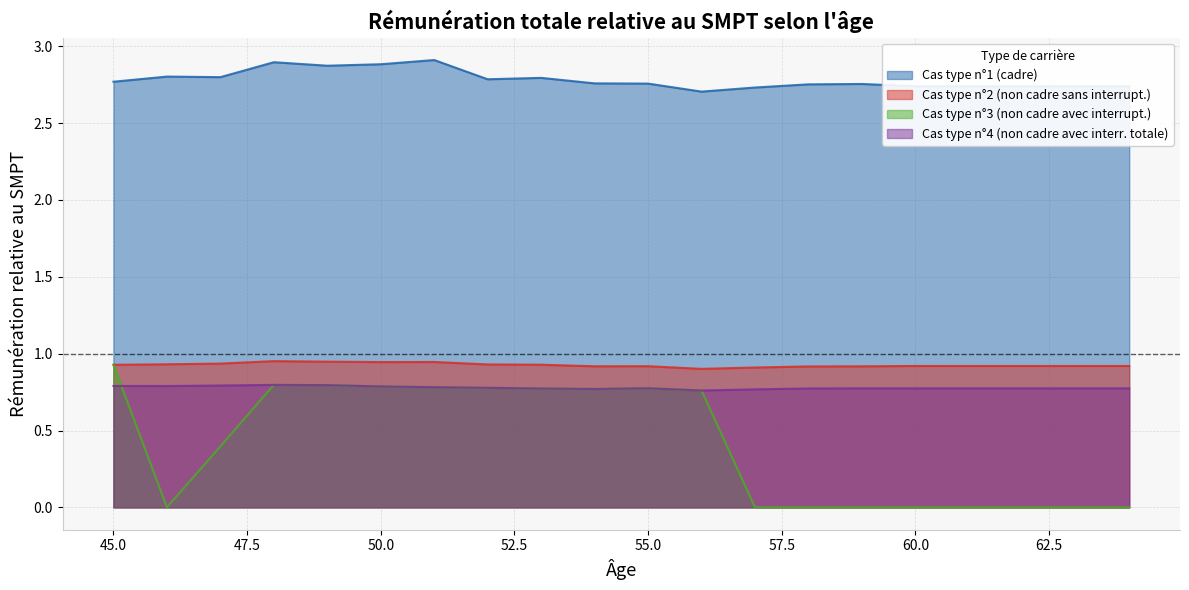

What is the difference between the highest and lowest values at 46?

2.8